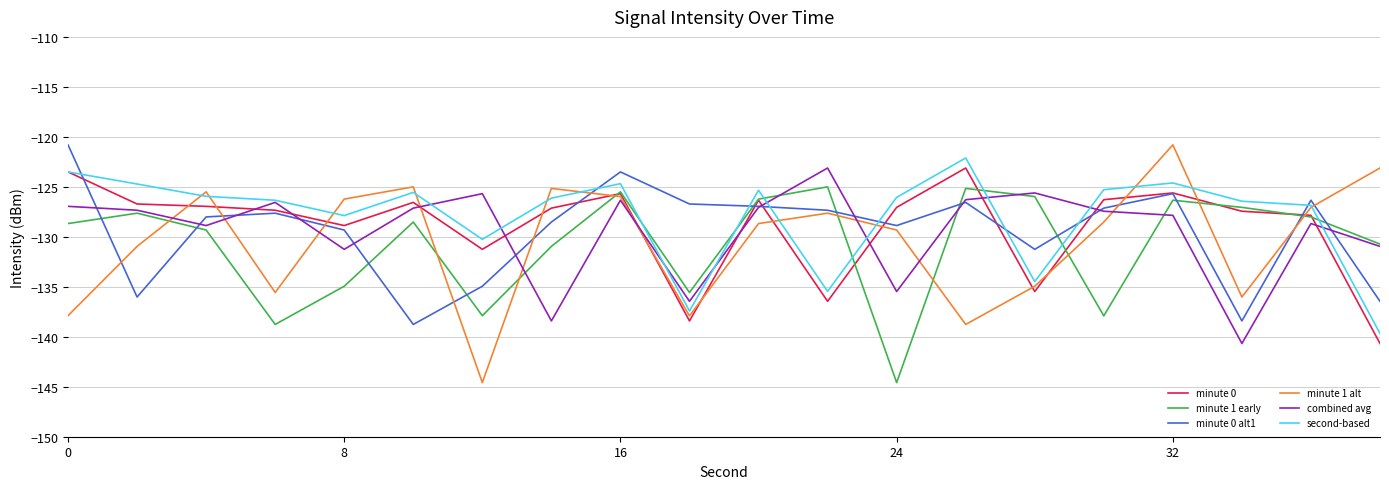

Which series has the largest range (max minus min)?

minute 1 alt